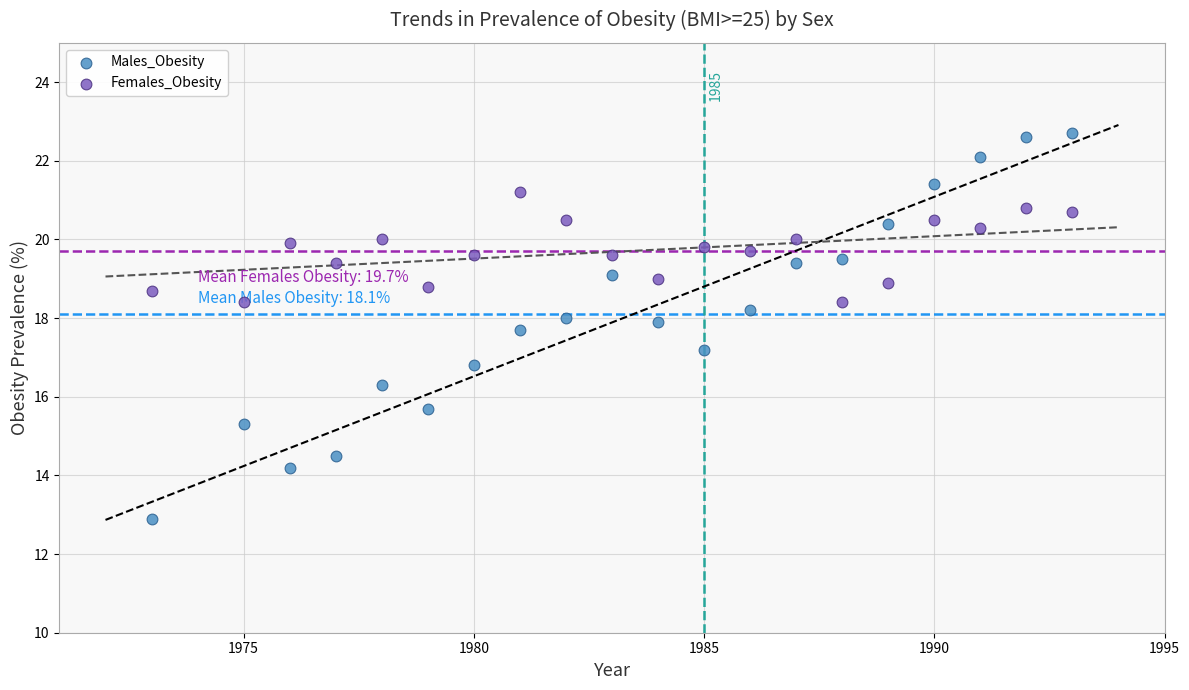

What is the X range (max minus min) for the scatter plot?

20.0